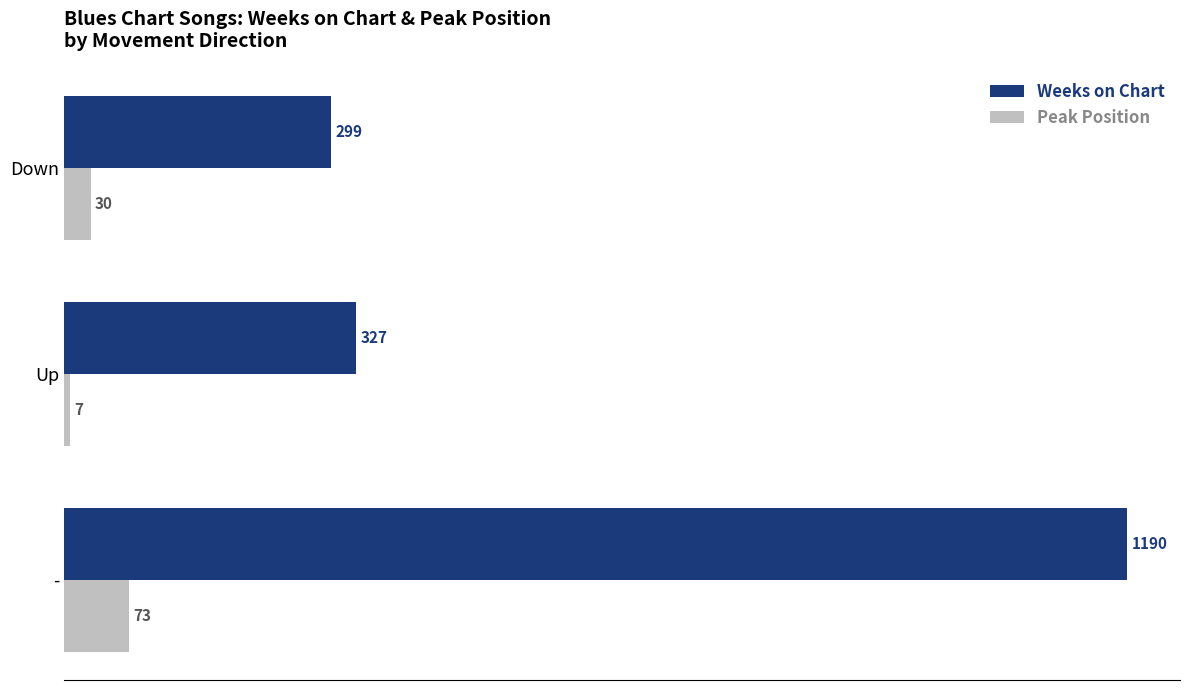

How many categories are shown in the chart?

3